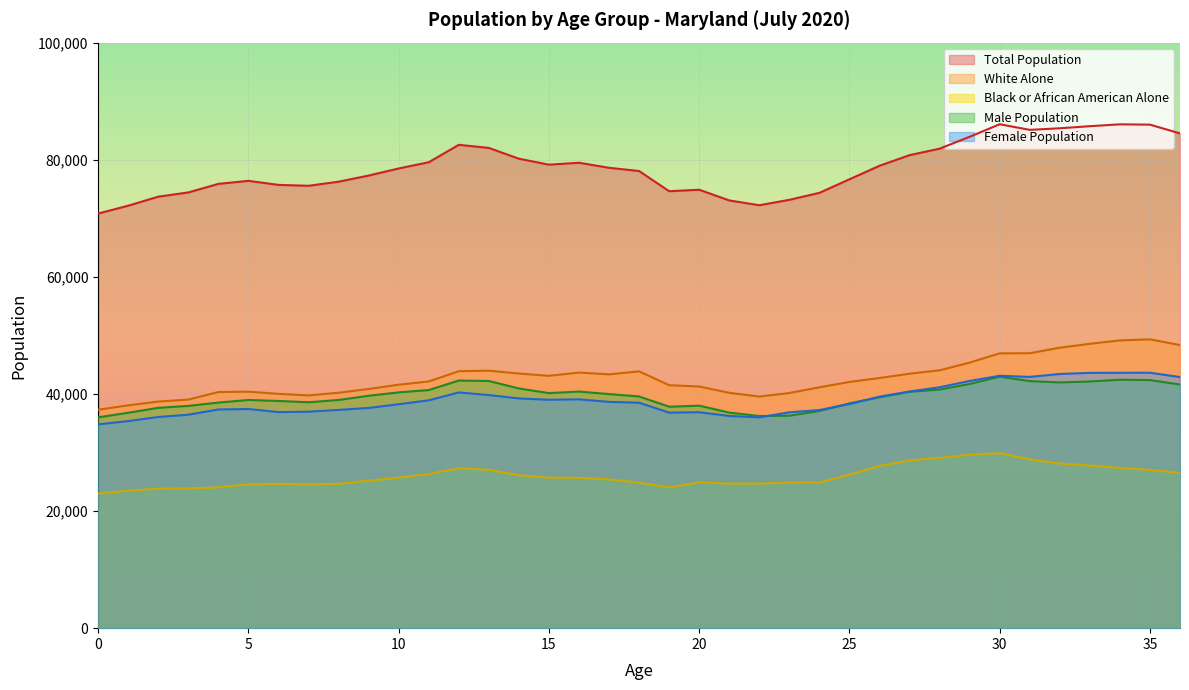

What is the total value across all series at 3?

211730